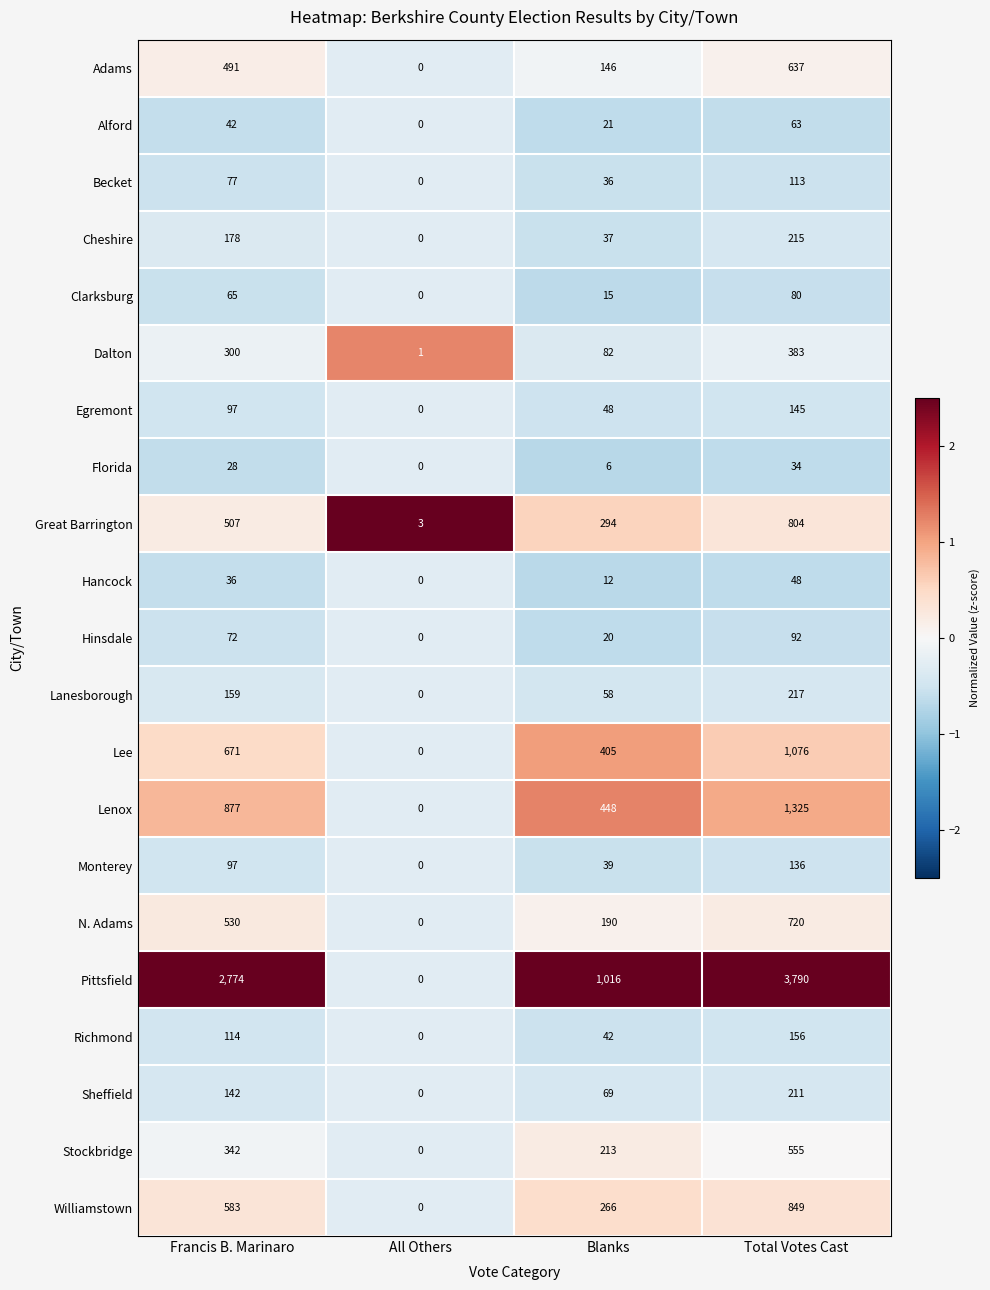

The Florida series shows 11 at All Others. True or false?

False